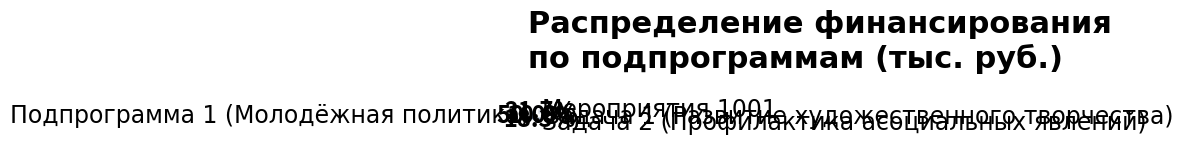

True or false: Мероприятия 1001 accounts for 36% of the total.

False